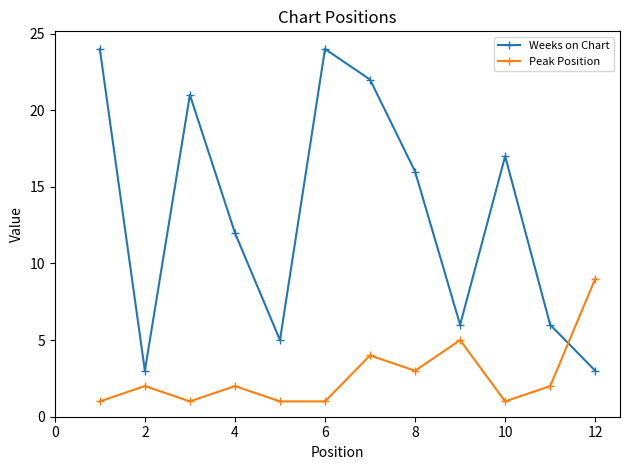

What is the value of the Peak Position point at the 11th from the left?

2